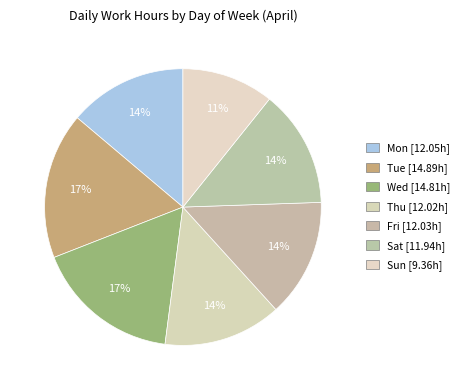

Count the number of slices in the pie.

7